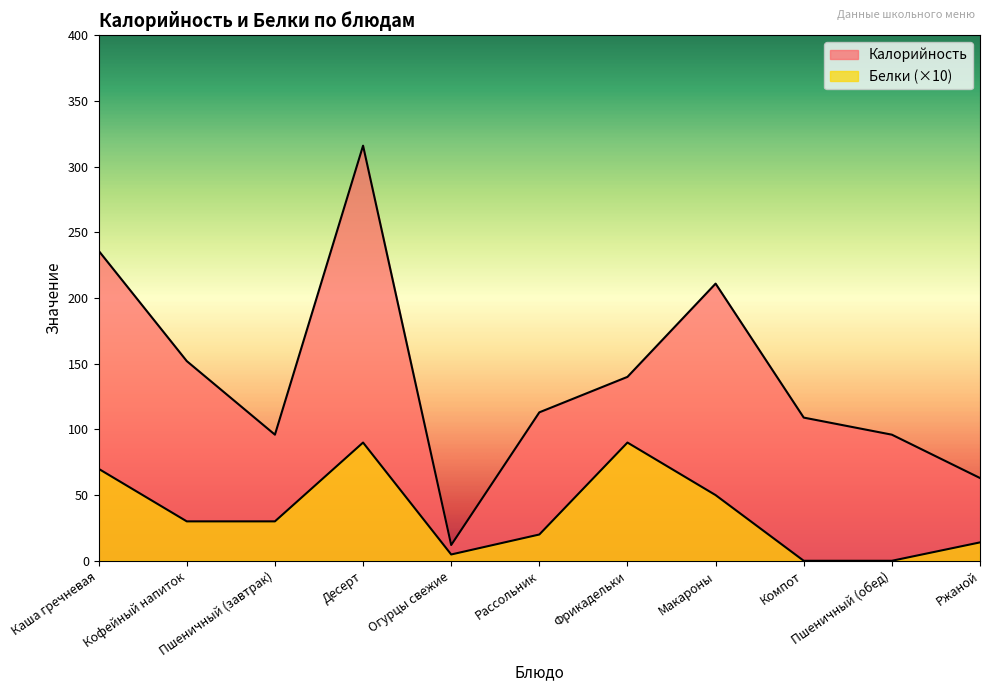

The Калорийность series shows 96.0 at Пшеничный (завтрак). True or false?

True